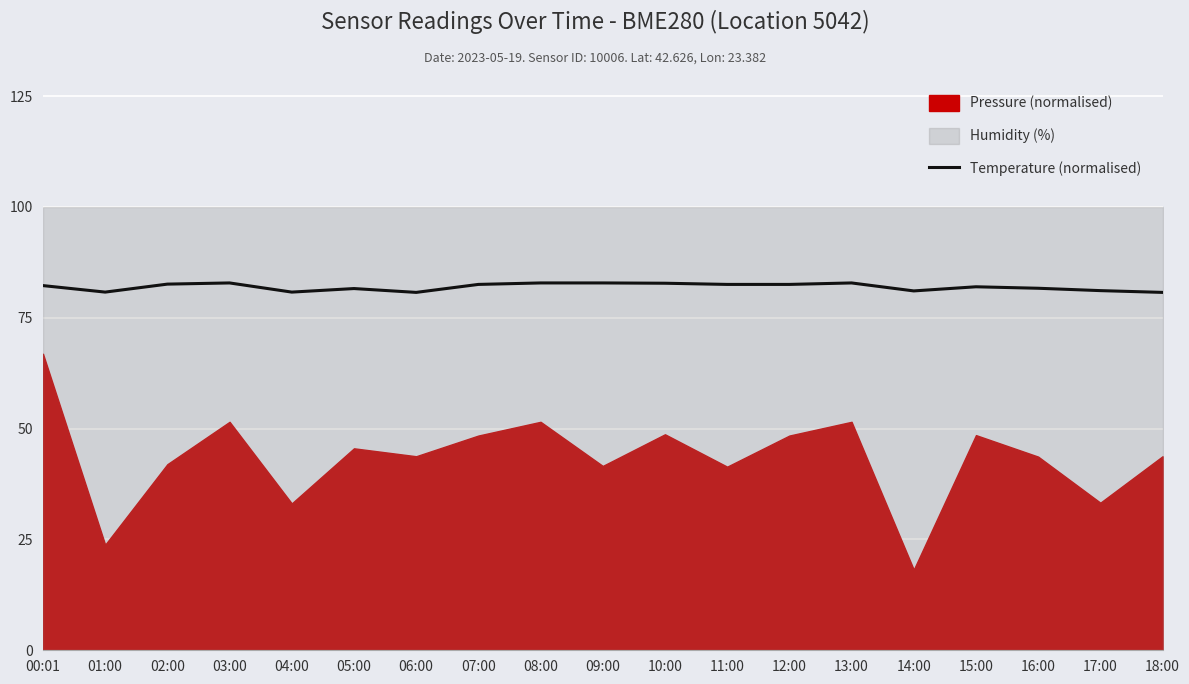

At which label does the data first exceed 82?

00:01